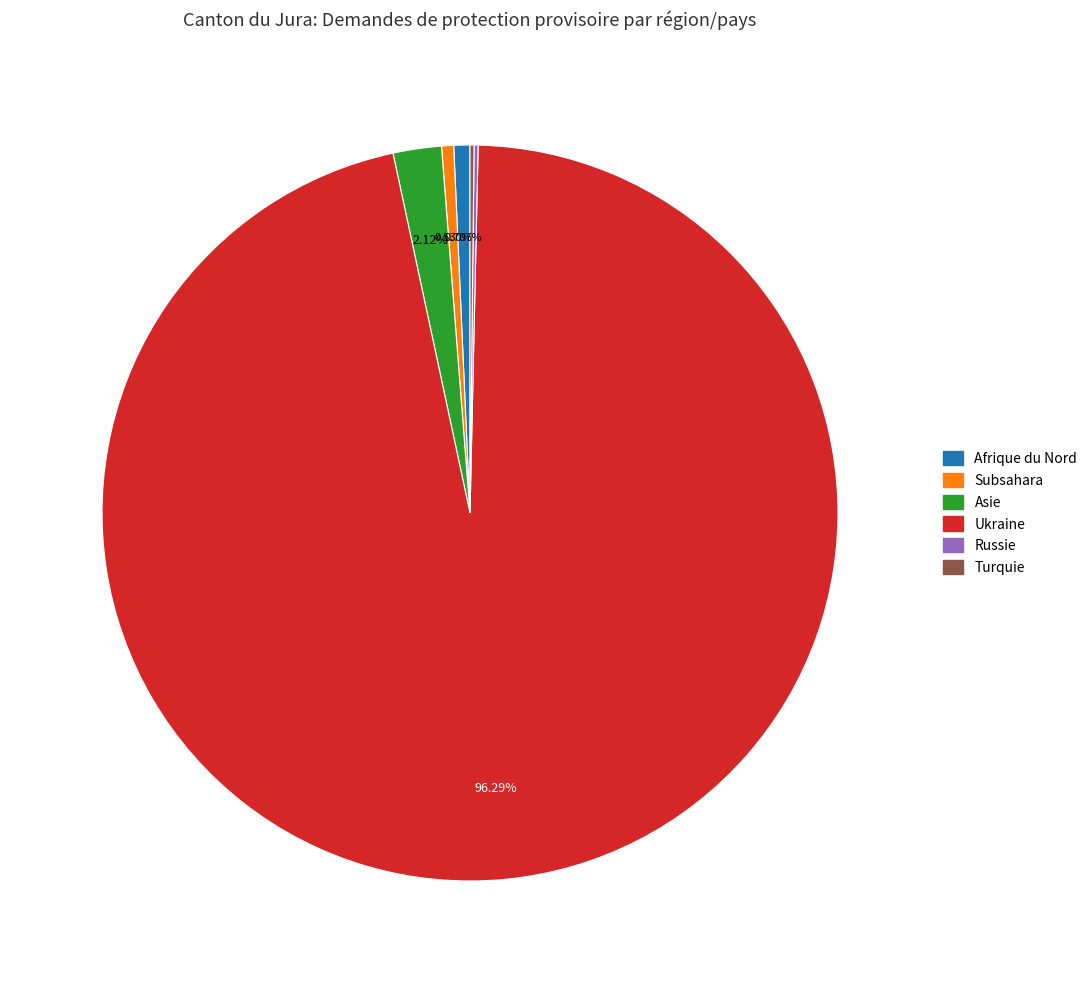

To the nearest percent, what is the combined percentage of Subsahara and Asie?

3%